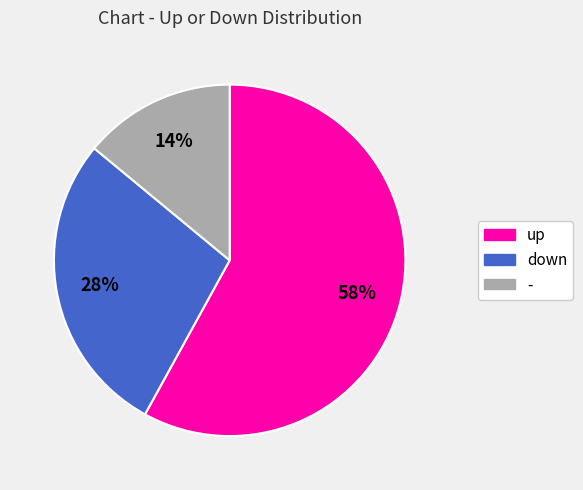

Rank the categories by value from highest to lowest.

up, down, -